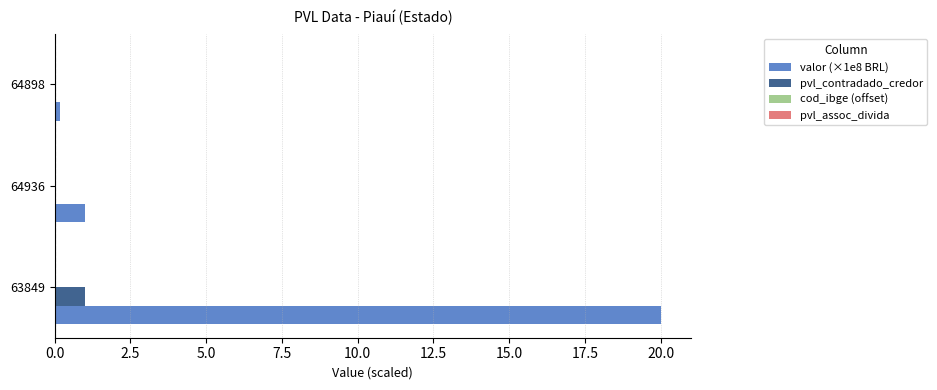

Which series has the largest total across all categories?

valor (×1e8 BRL)